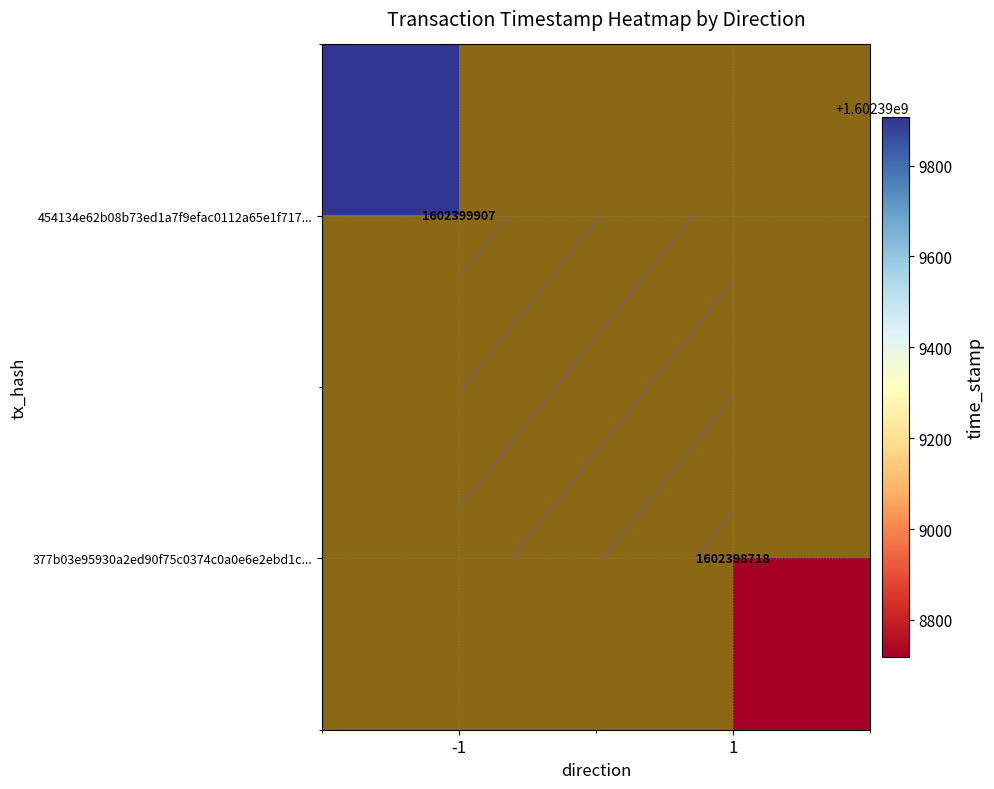

What is the maximum value for 377b03e95930a2ed90f75c0374c0a0e6e2ebd1c?

1602398718